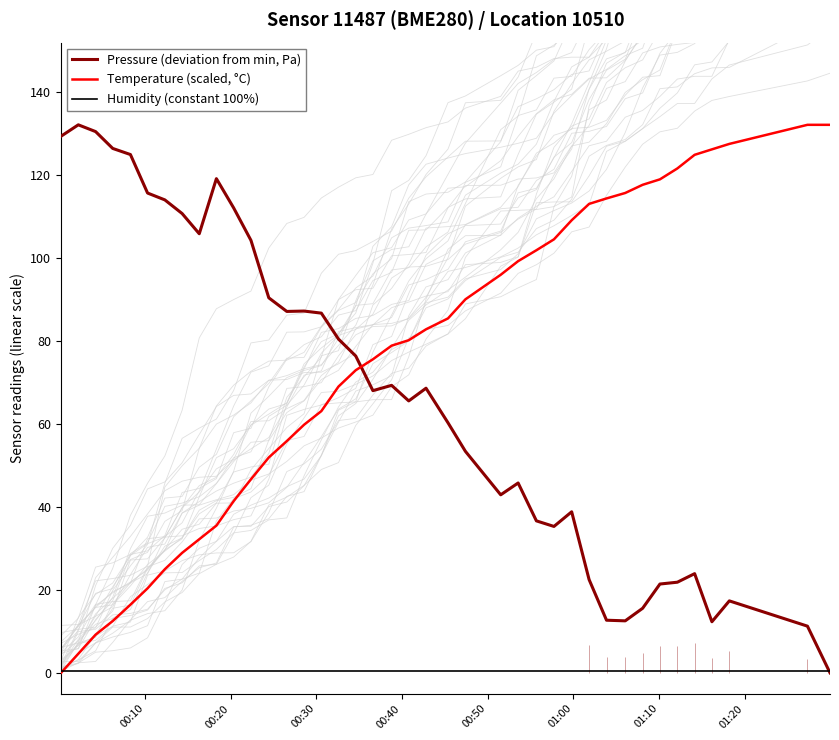

Reading left to right, extract all data points from this chart.

Pressure (deviation from min, Pa): 129.3	132.1	130.4	126.4	124.9	115.6	114.0	110.7	105.8	119.1	112.0	104.2	90.4	87.1	87.2	86.7	80.4	76.3	68.0	69.3	65.5	68.6	60.2	53.4	42.9	45.8	36.6	35.3	38.8	22.5	12.7	12.5	15.6	21.4	21.8	23.9	12.3	17.3	11.2	0.0
Temperature (scaled, °C): 0.0	4.6	9.2	12.5	16.4	20.4	25.0	28.9	32.2	35.5	41.4	46.6	51.9	55.8	59.8	63.1	69.0	72.9	75.6	78.8	80.2	82.8	85.4	90.0	95.9	99.2	101.8	104.5	109.1	113.0	114.3	115.6	117.6	118.9	121.5	124.8	126.1	127.5	132.1	132.1
Humidity (constant 100%): 0.5	0.5	0.5	0.5	0.5	0.5	0.5	0.5	0.5	0.5	0.5	0.5	0.5	0.5	0.5	0.5	0.5	0.5	0.5	0.5	0.5	0.5	0.5	0.5	0.5	0.5	0.5	0.5	0.5	0.5	0.5	0.5	0.5	0.5	0.5	0.5	0.5	0.5	0.5	0.5